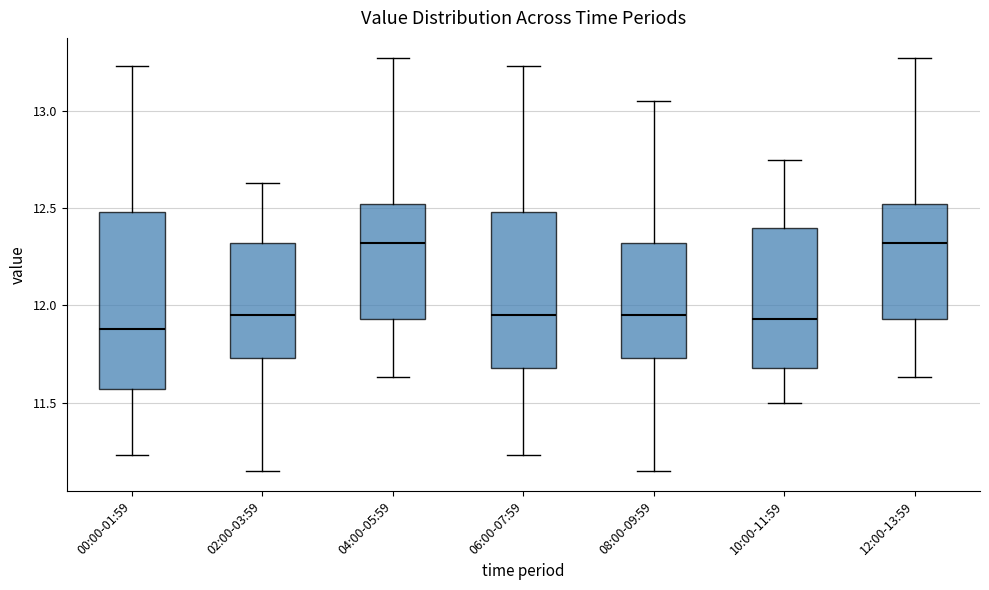

Which box is the tallest, from its lower edge to its upper edge?

00:00-01:59